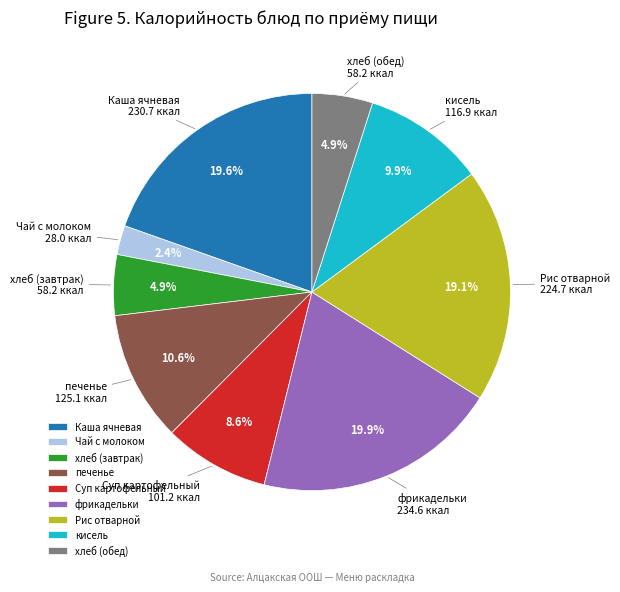

To the nearest percent, what portion does печенье represent?

11%